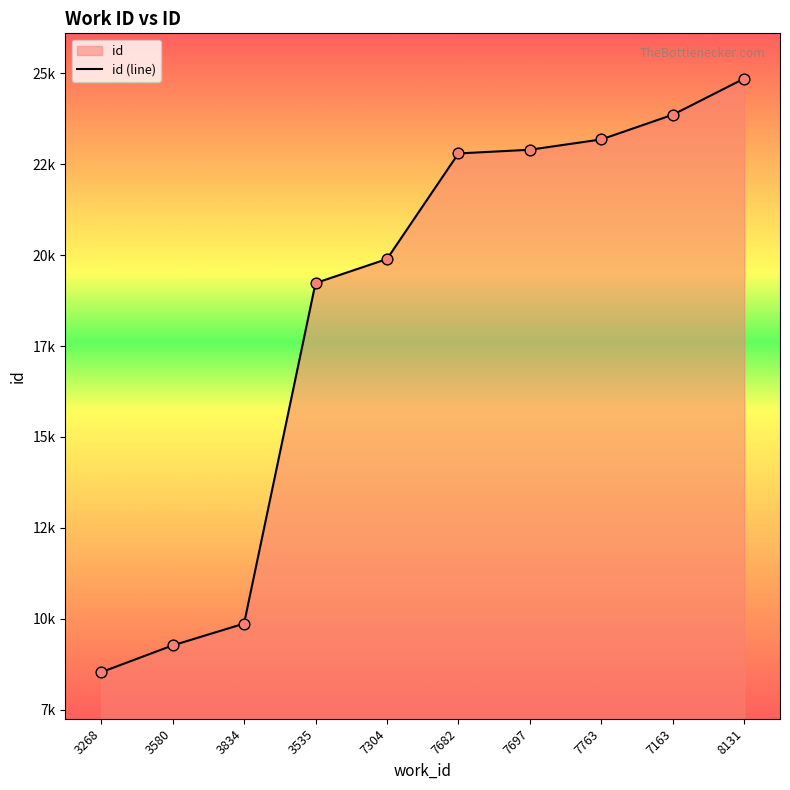

Which has a higher value, 3268 or 8131?

8131